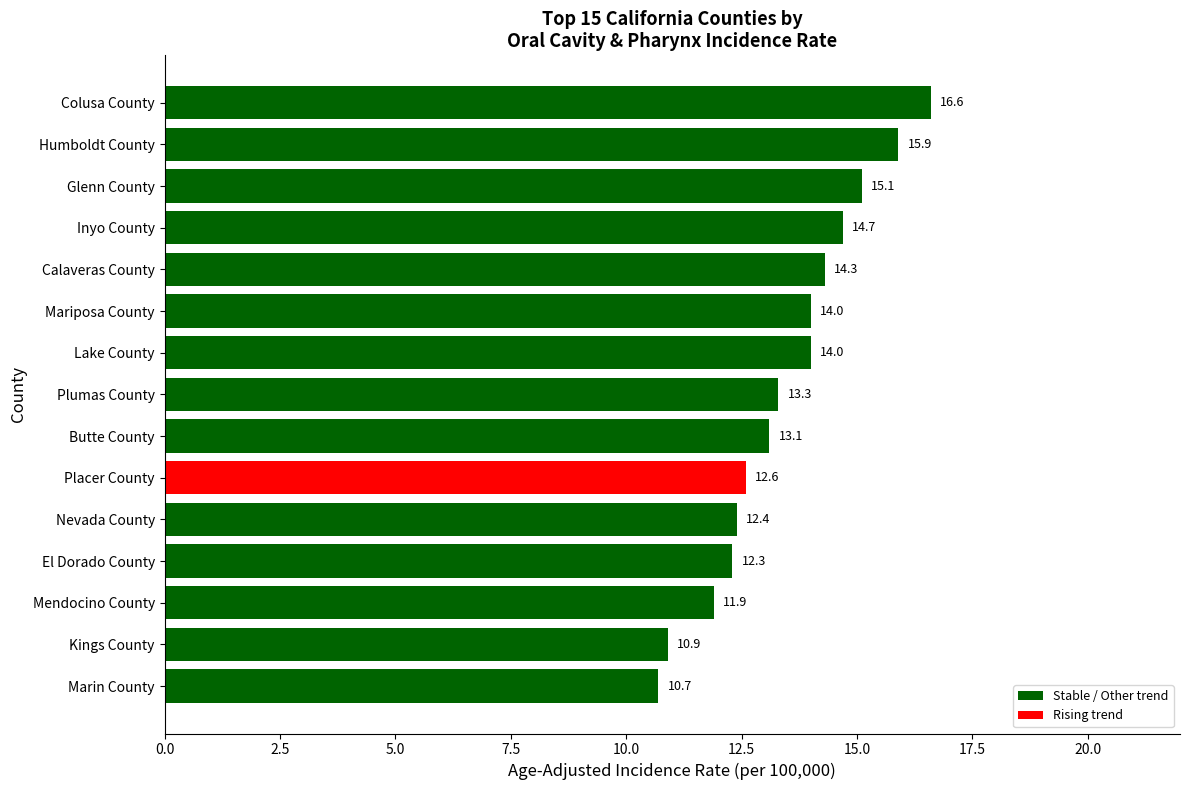

Which category has the highest value across all series?

Colusa County